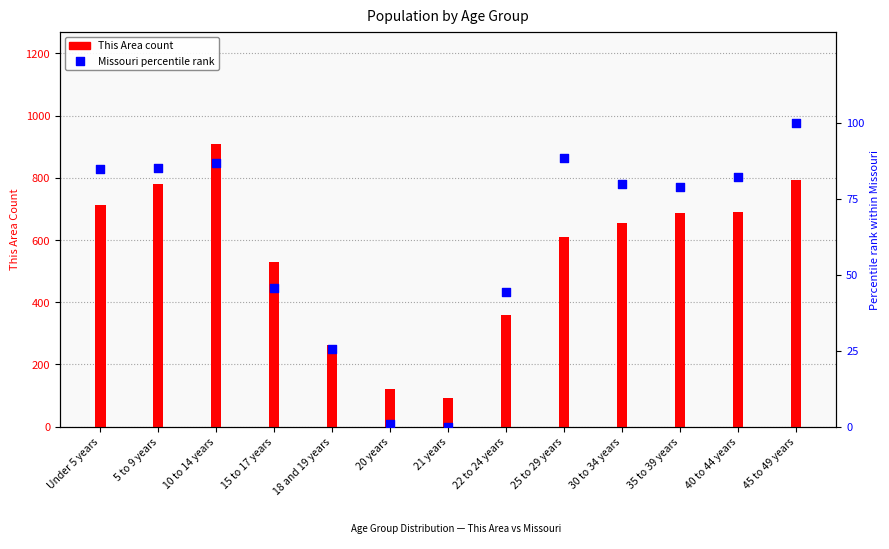

At which category is the sum across all series the highest?

10 to 14 years